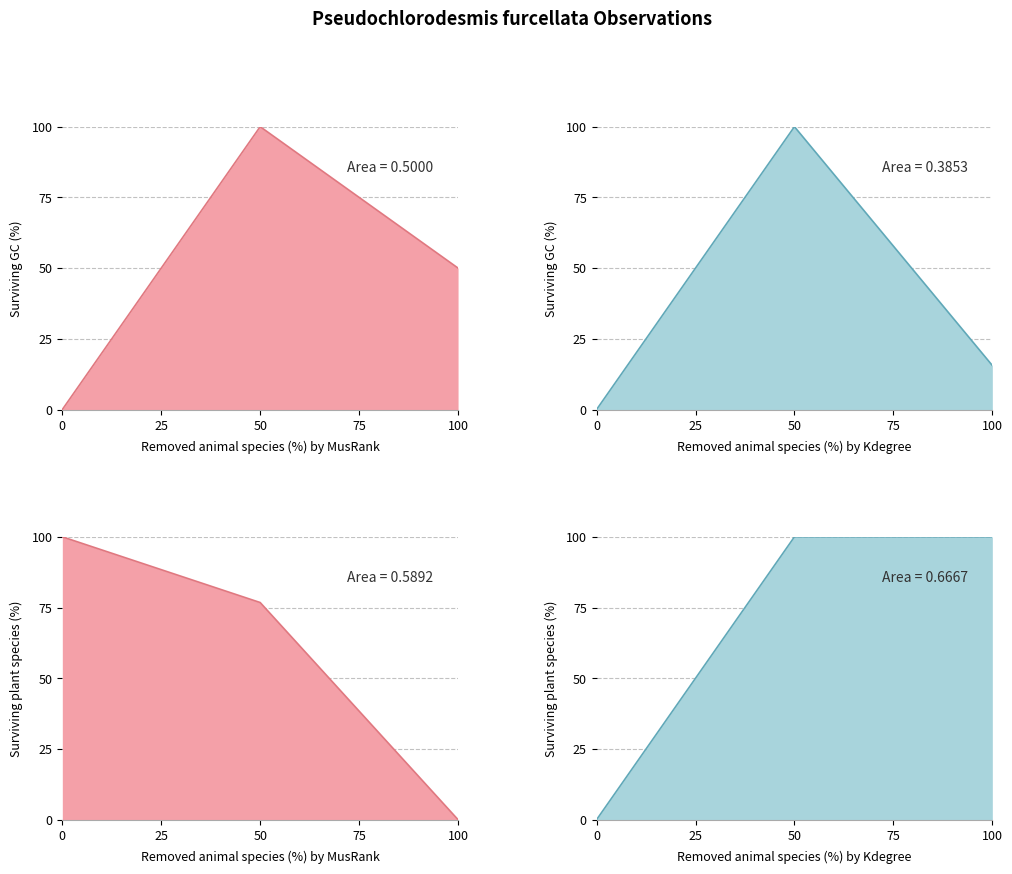

Reading left to right, extract all data points from this chart.

ID_line: 0.0	100.0	50.0
SiteVisitID_line: 0.0	100.0	15.6
SiteID_line: 100.0	76.8	0.0
LocationPrecision_line: 0.0	100.0	100.0